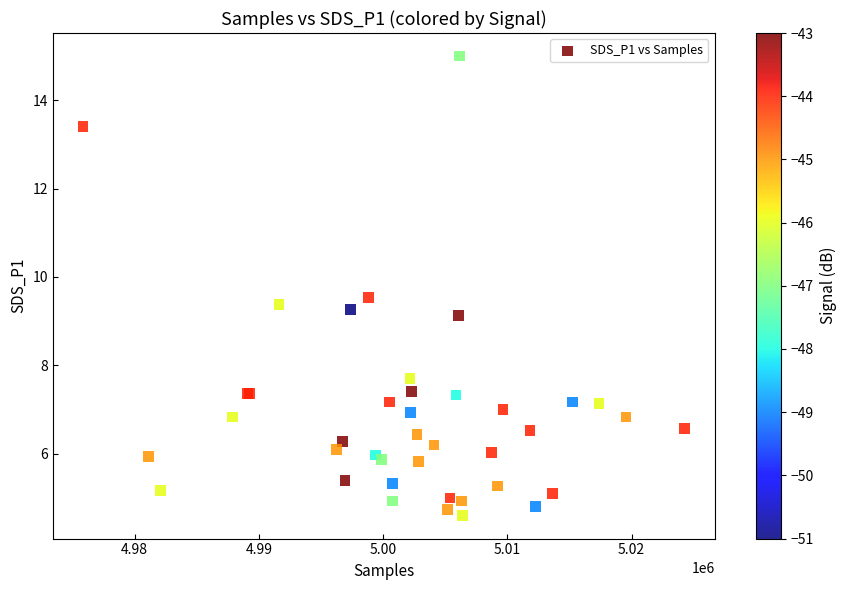

What Y value in the scatter plot is closest to 9?

9.1